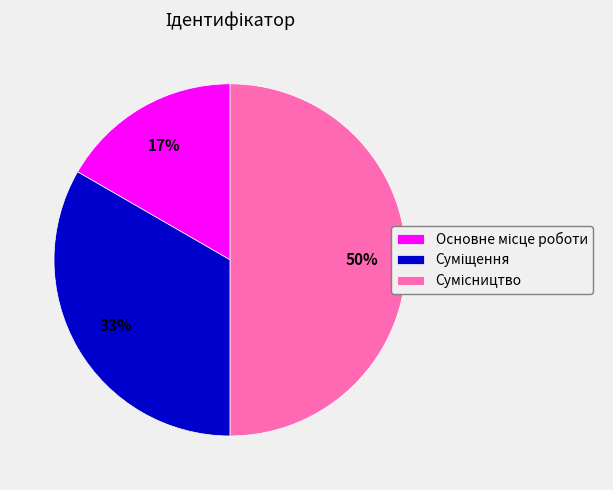

How many slices are in this pie chart?

3